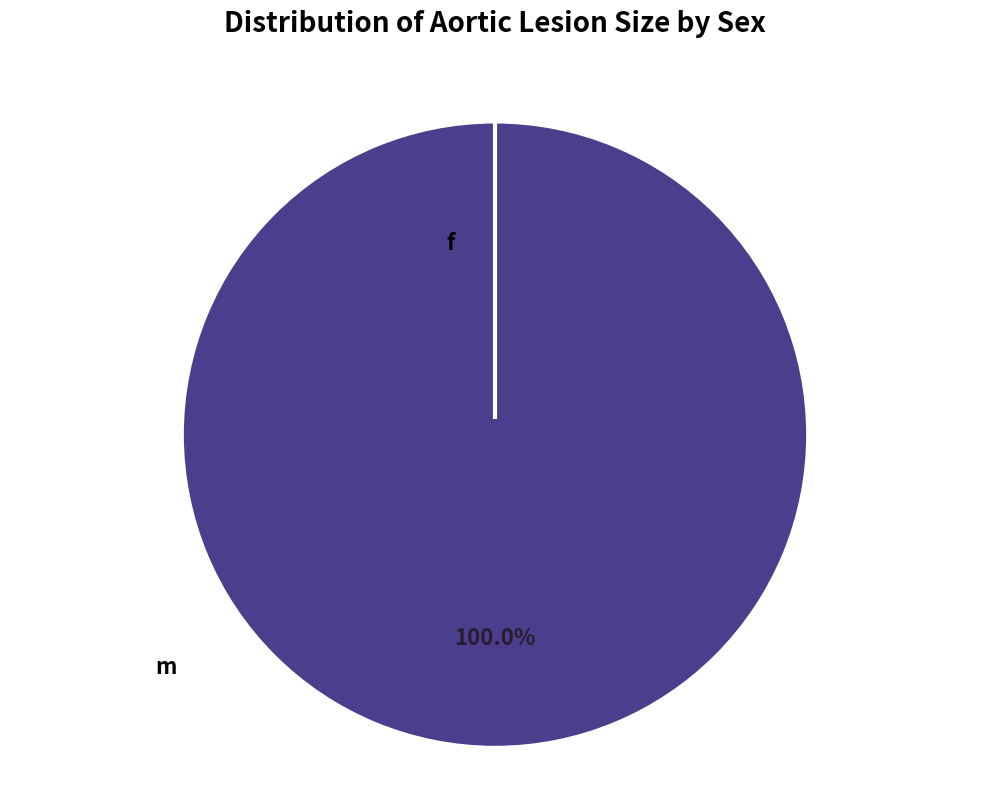

To the nearest percent, what is the difference between the f and m slice percentages?

100%